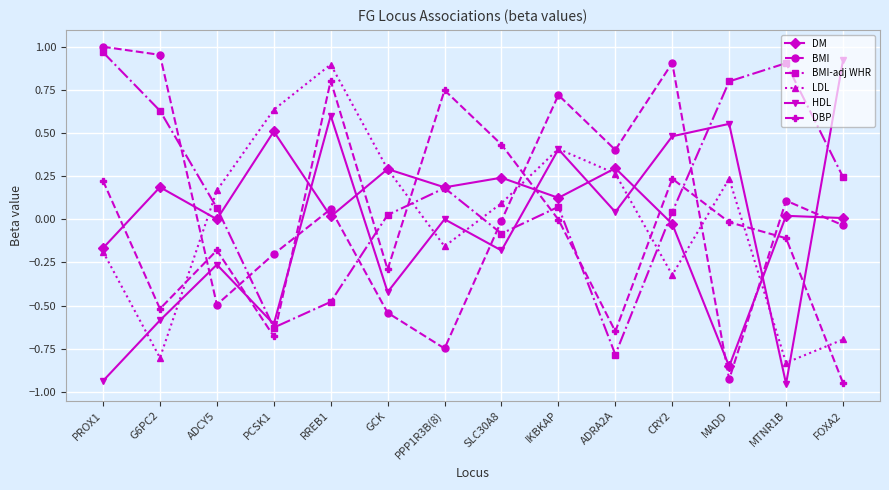

How many negative values does the BMI-adj WHR series have?

4